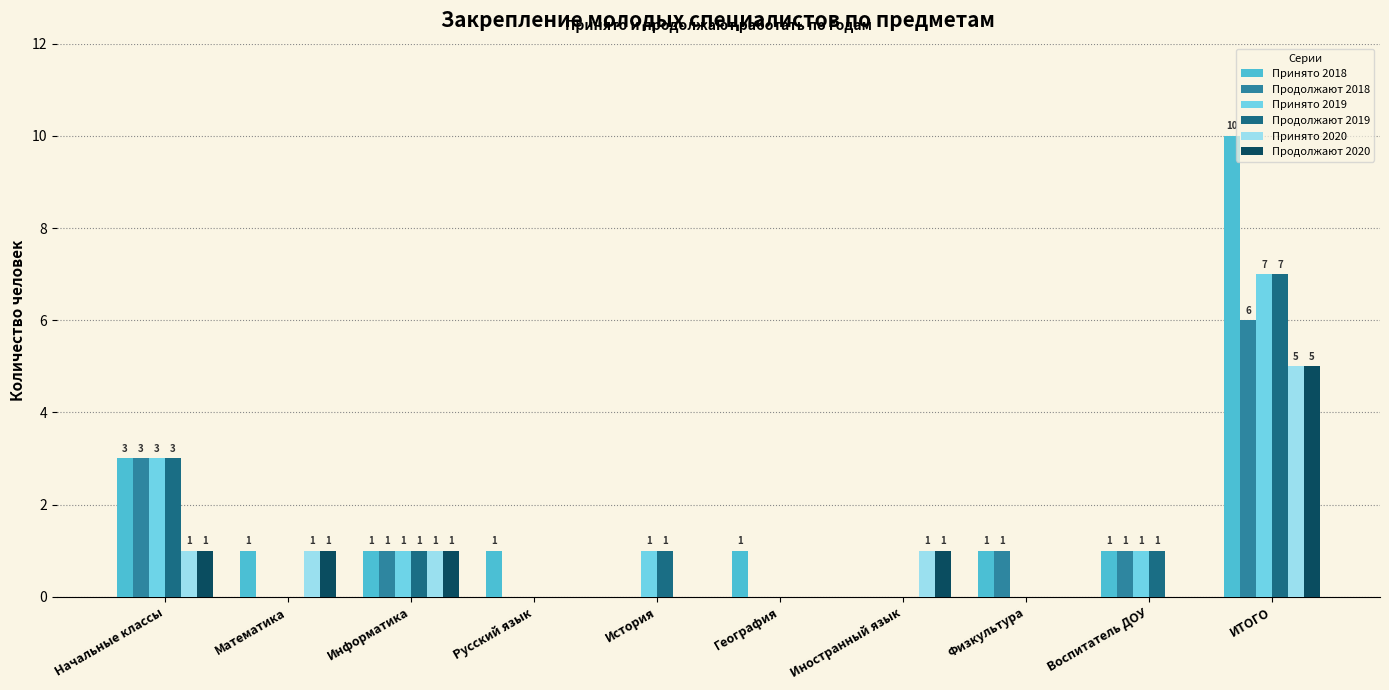

Are the bars horizontal?

No